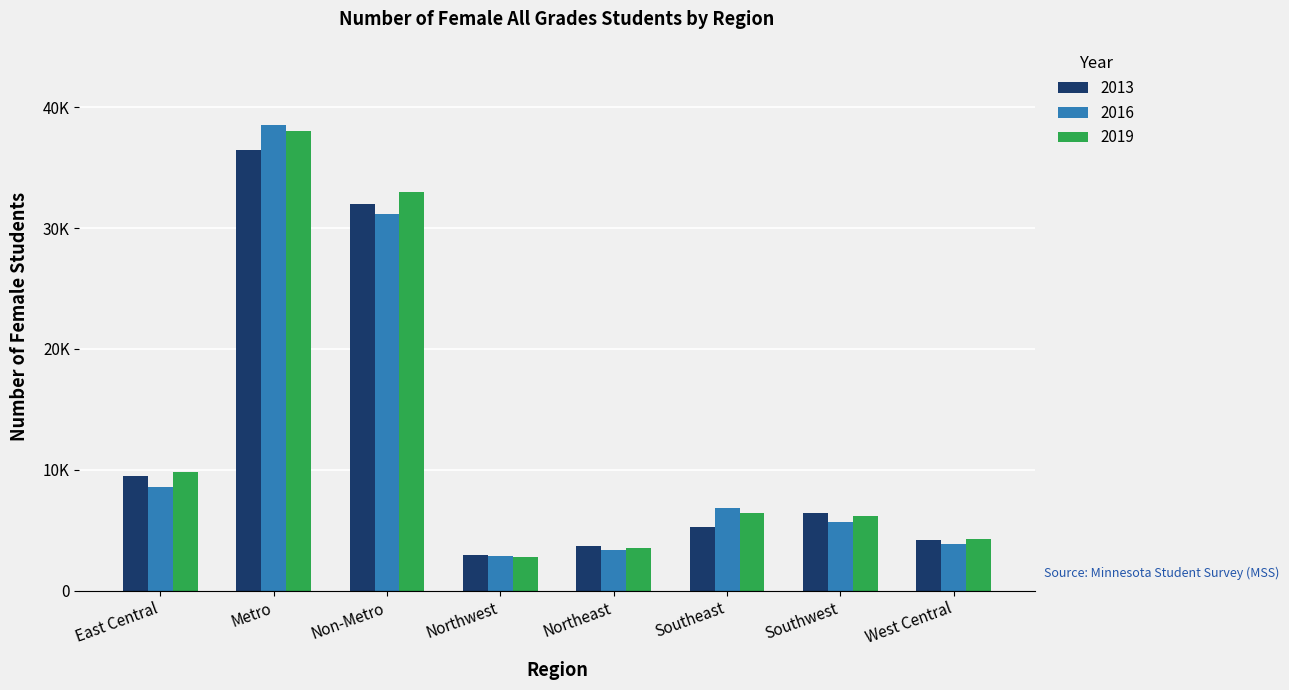

True or false: 2013 has a value of 4714 at Northwest.

False